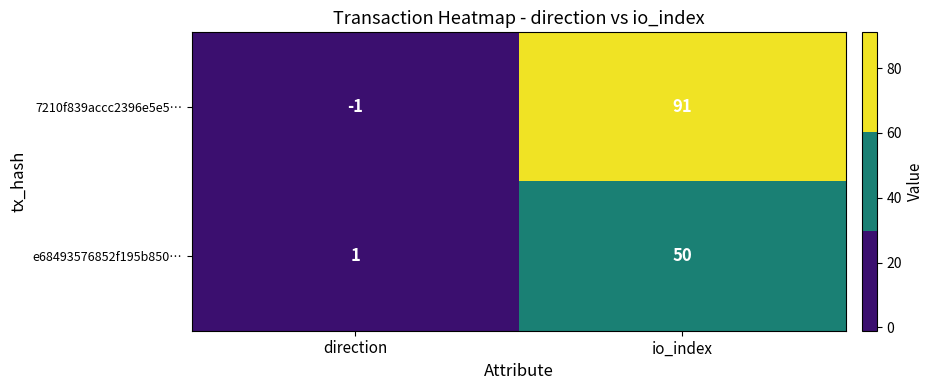

How many data points in 7210f839accc2396e5e5… are less than 91?

1